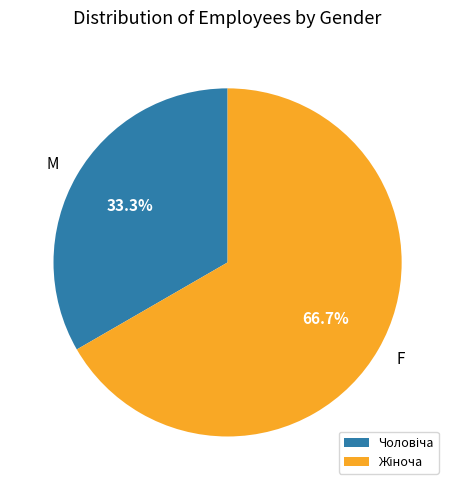

Count the number of slices in the pie.

2